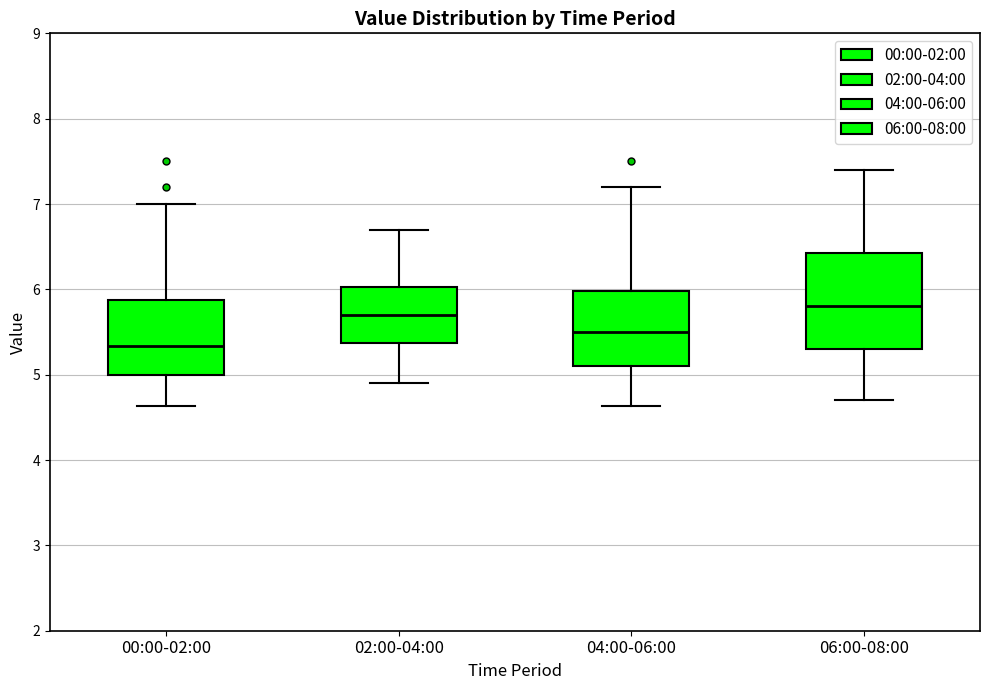

Reading left to right, transcribe this box plot: for each box, give where its median line is, the range the box spans, and where its two whiskers end, as read against the y-axis. The values are not printed on the chart, so give them approximately, as read against the axis.

00:00-02:00: median 5.3, box 5.0 to 5.9, whiskers 4.6 to 7.0
02:00-04:00: median 5.7, box 5.4 to 6.0, whiskers 4.9 to 6.7
04:00-06:00: median 5.5, box 5.1 to 6.0, whiskers 4.6 to 7.2
06:00-08:00: median 5.8, box 5.3 to 6.4, whiskers 4.7 to 7.4